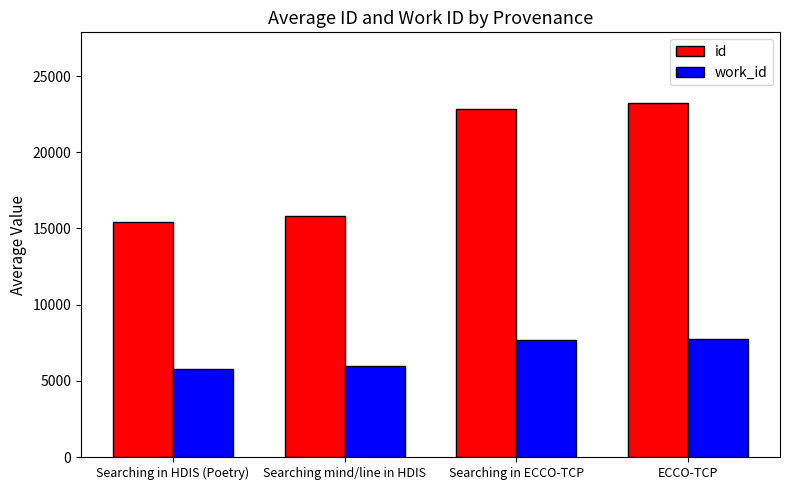

What is the label of the 2nd bar from the right?

Searching in ECCO-TCP